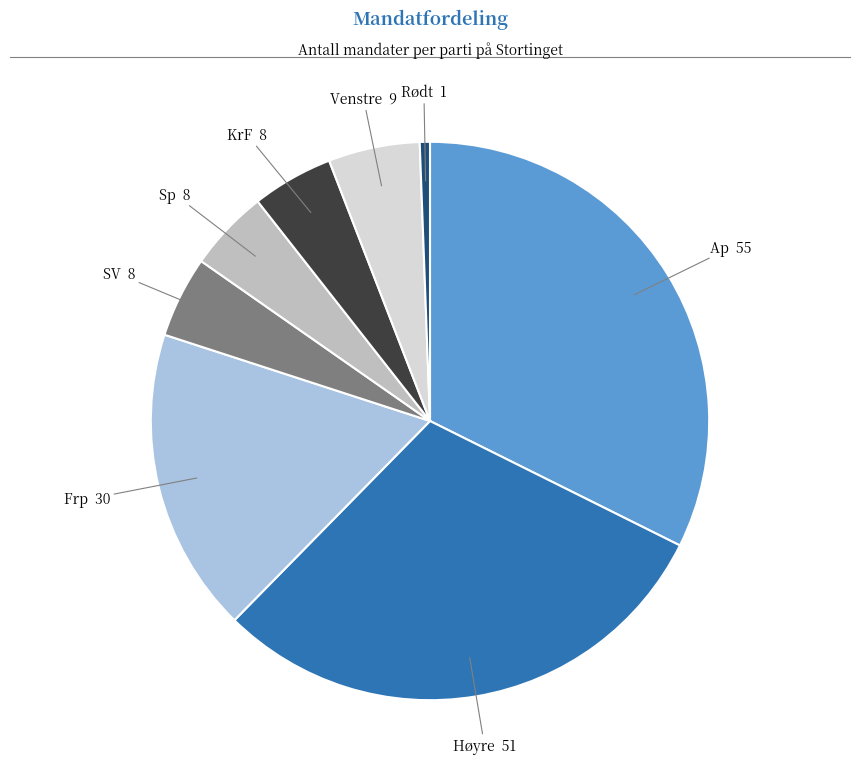

Is the sum of Venstre and Høyre greater than half?

No